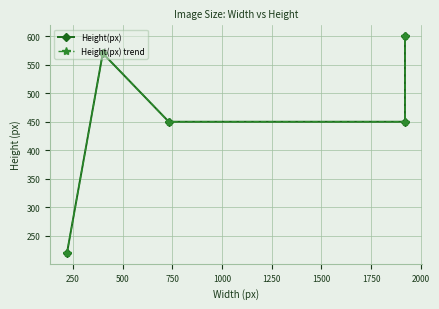

Reading right to left, extract all data points from this chart.

Height(px): 600	450	450	570	220
Height(px) trend: 600	450	450	570	220